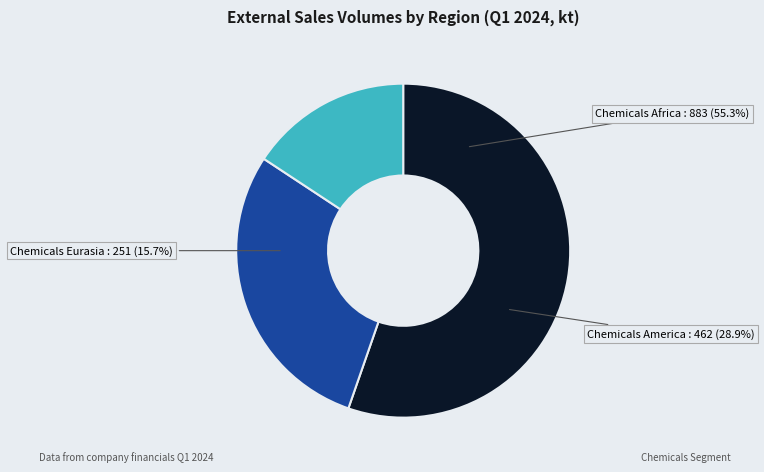

To the nearest percent, what percentage of the pie is America?

29%